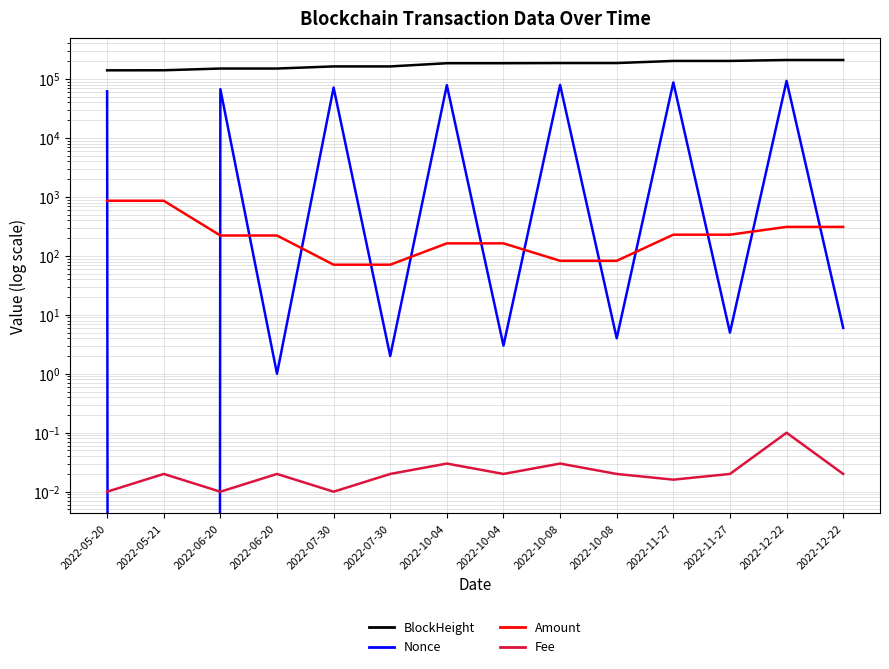

What is the highest value of the Fee series?

0.1